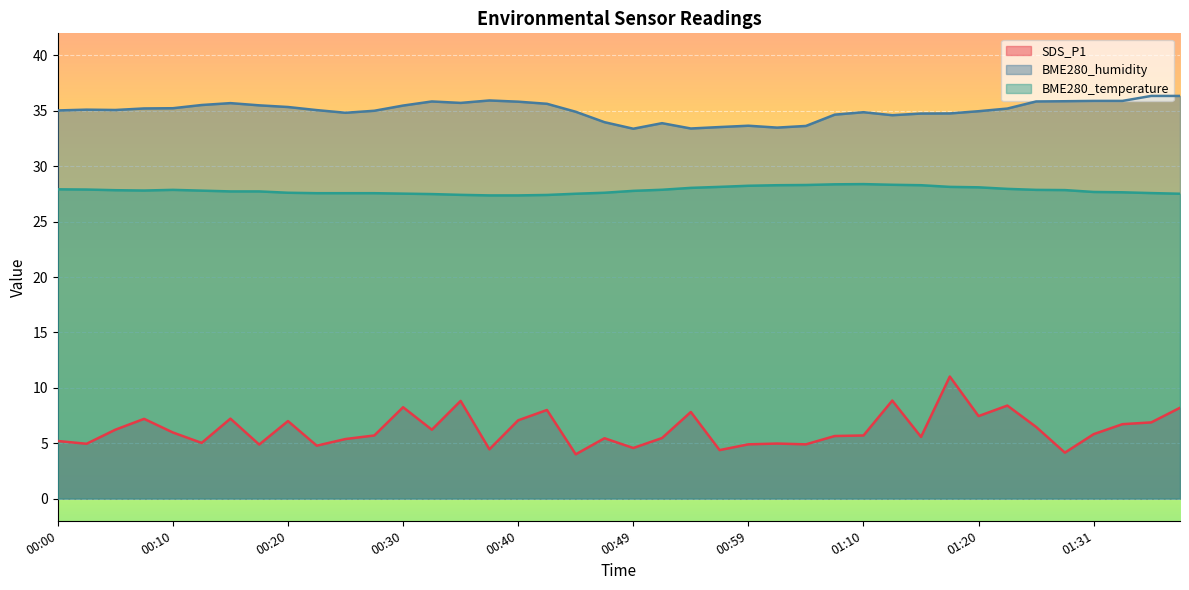

What are all the series names shown in the legend?

SDS_P1, BME280_humidity, BME280_temperature